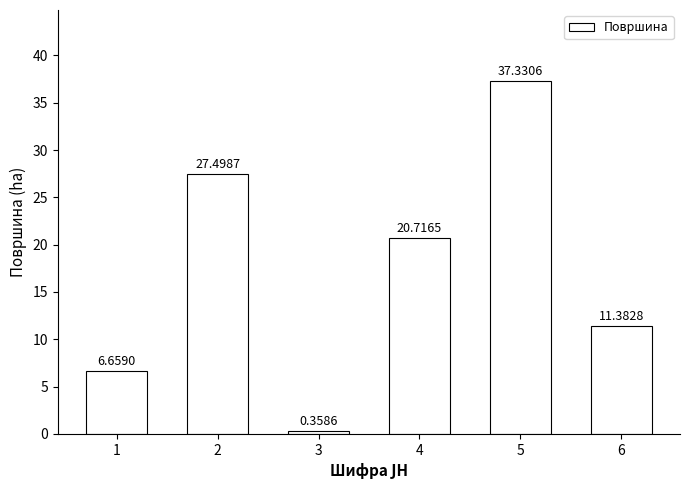

At which category does the chart reach its peak across all series?

5